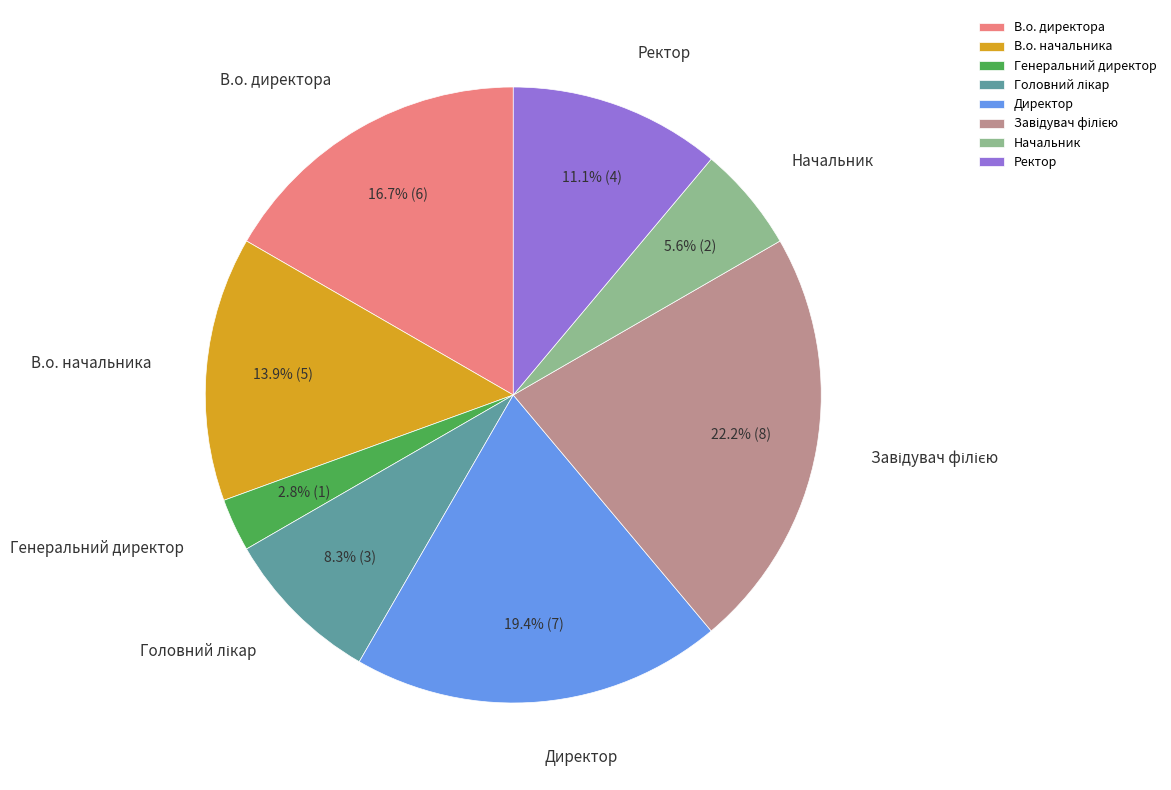

To the nearest percent, what is the difference between the Генеральний директор and Начальник slice percentages?

3%